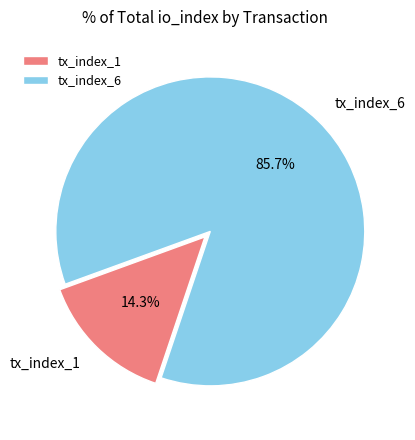

Which slice is the largest?

tx_index_6